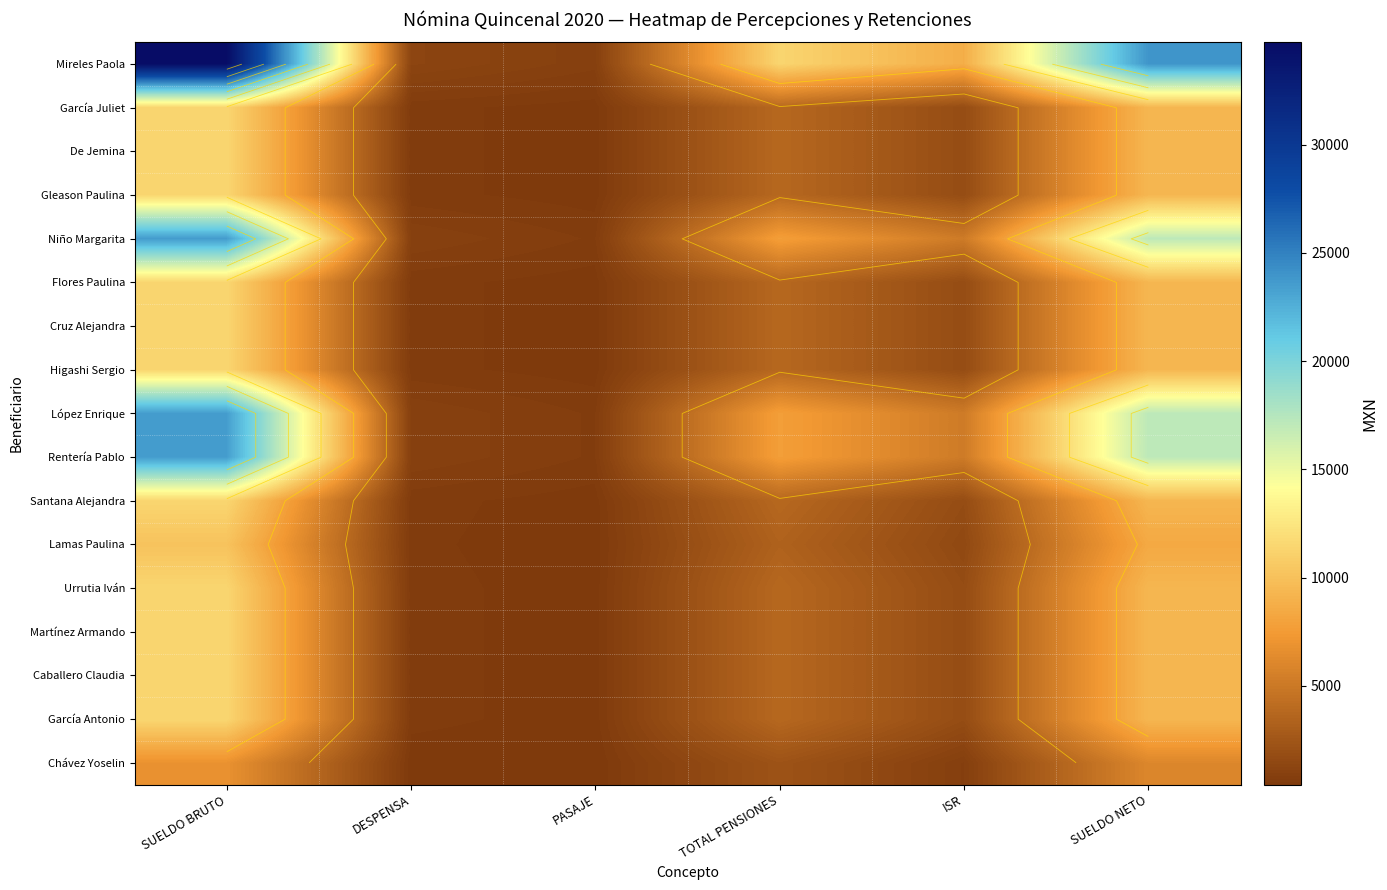

Which category has the lowest value across all series?

PASAJE